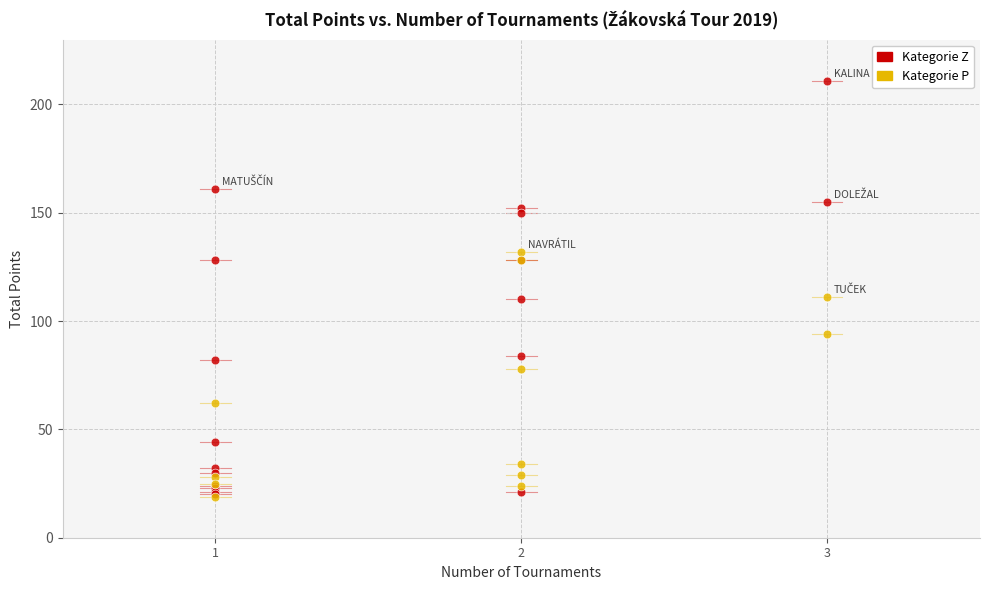

Which series reaches the maximum Y coordinate?

Kategorie Z